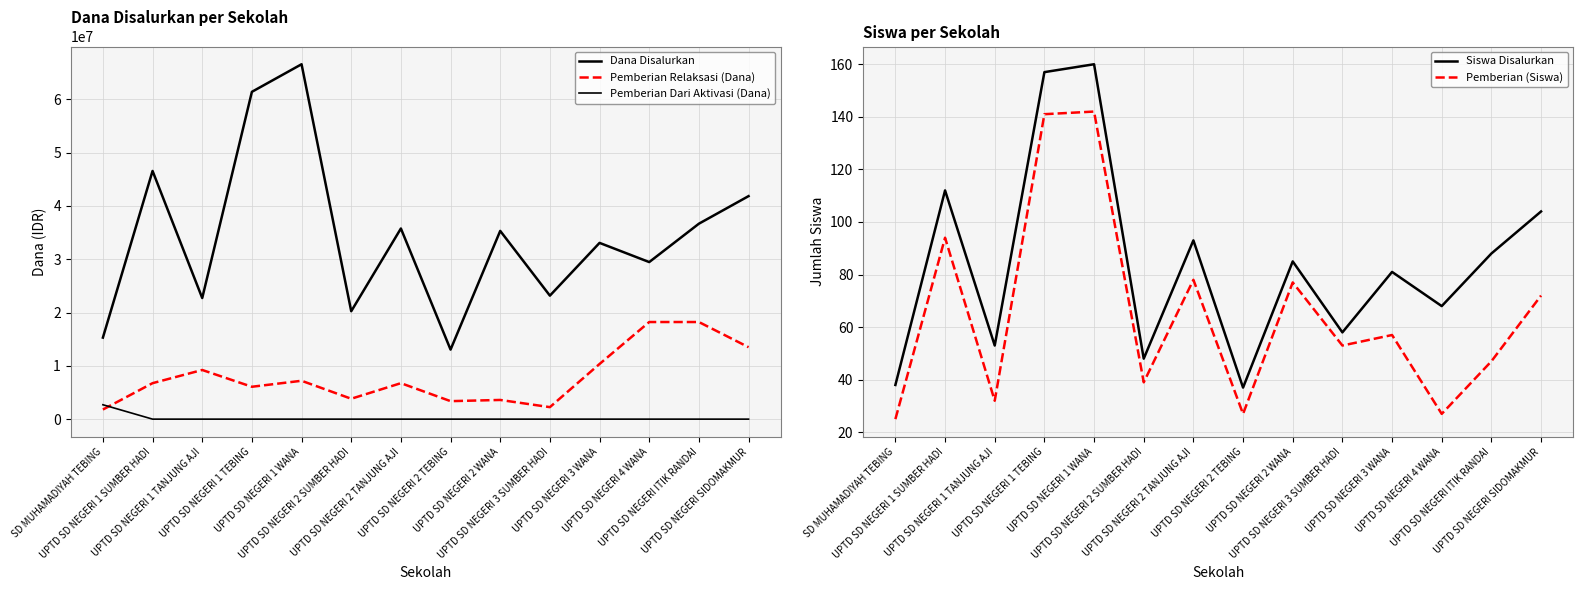

True or false: Siswa Disalurkan and Pemberian Relaksasi (Dana) intersect in this chart.

False